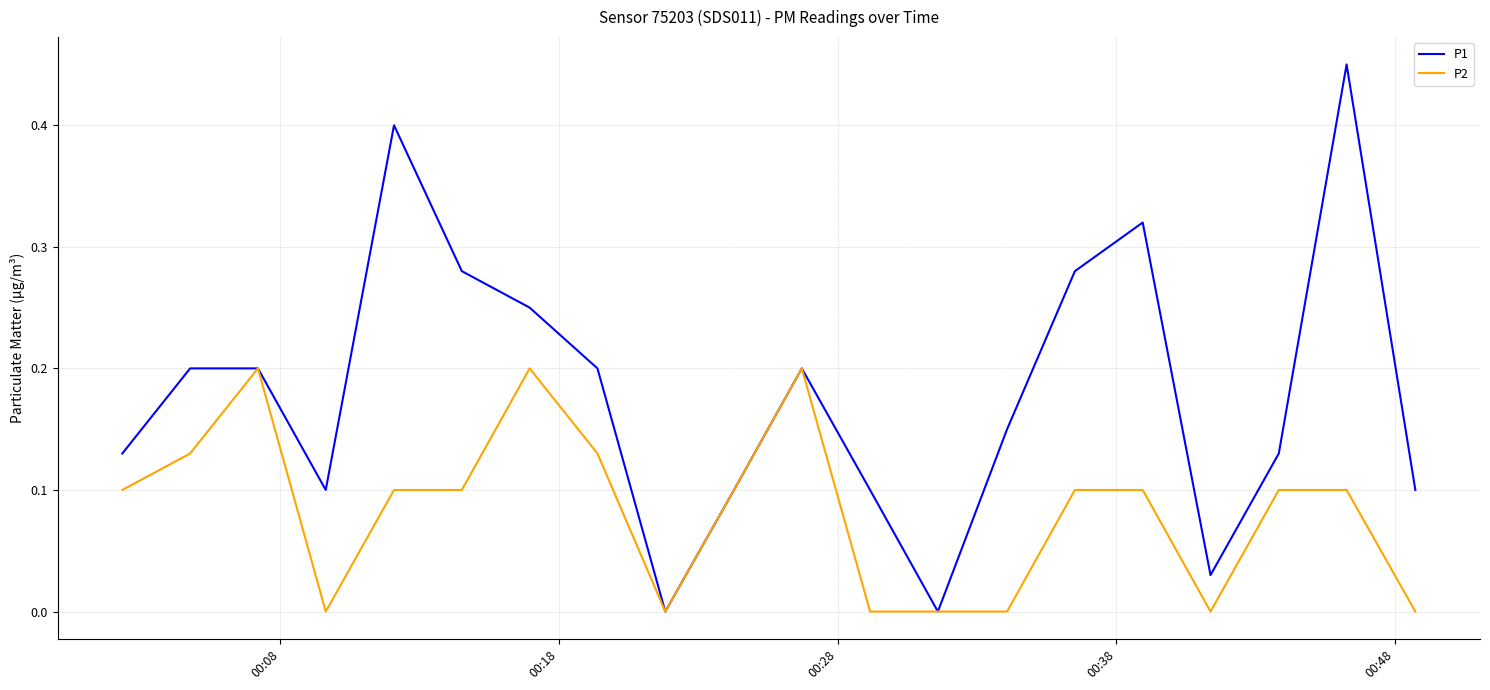

Rank the series by their average value, from highest to lowest.

P1, P2